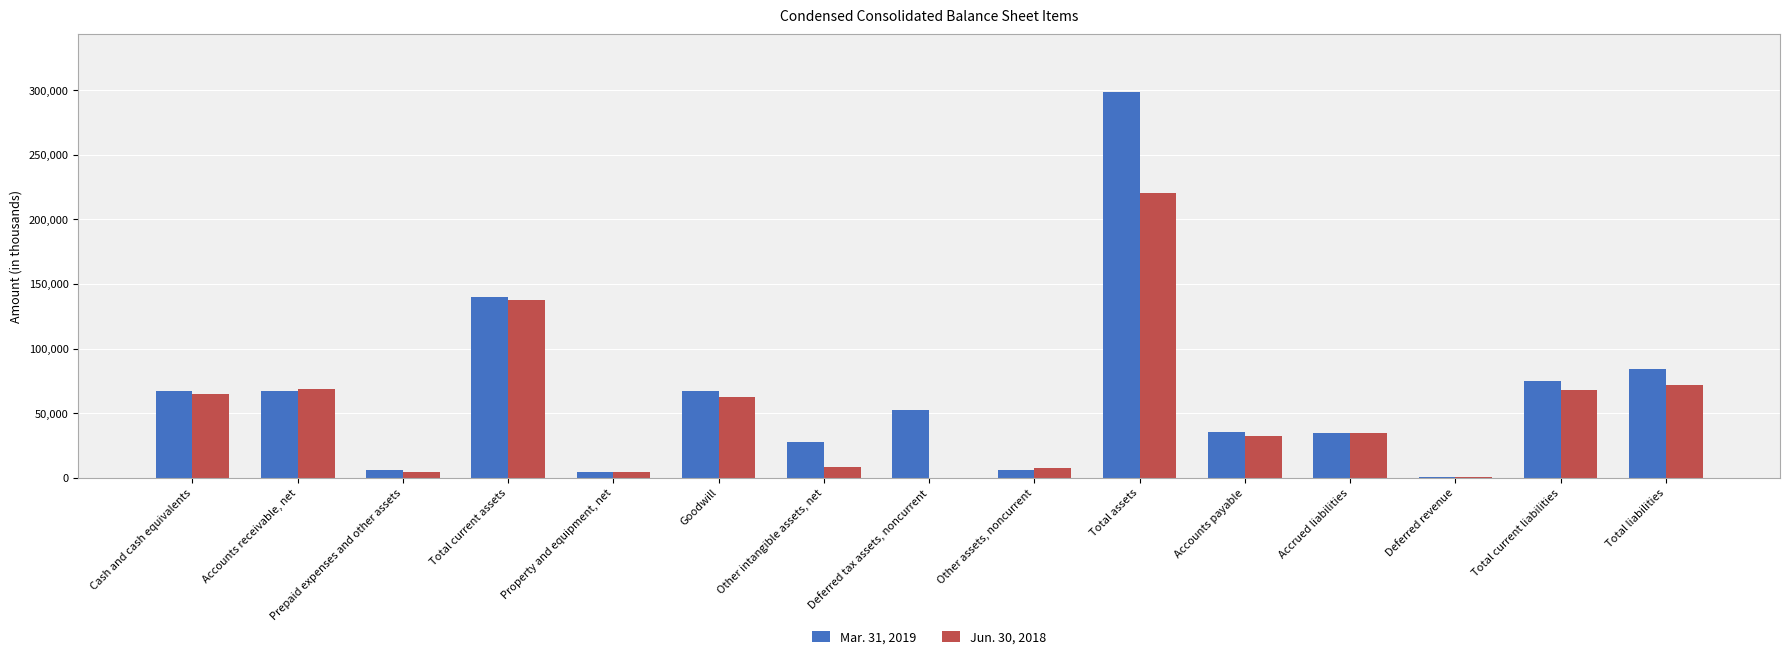

Is it true that Mar. 31, 2019 equals 84055 at Total liabilities?

True